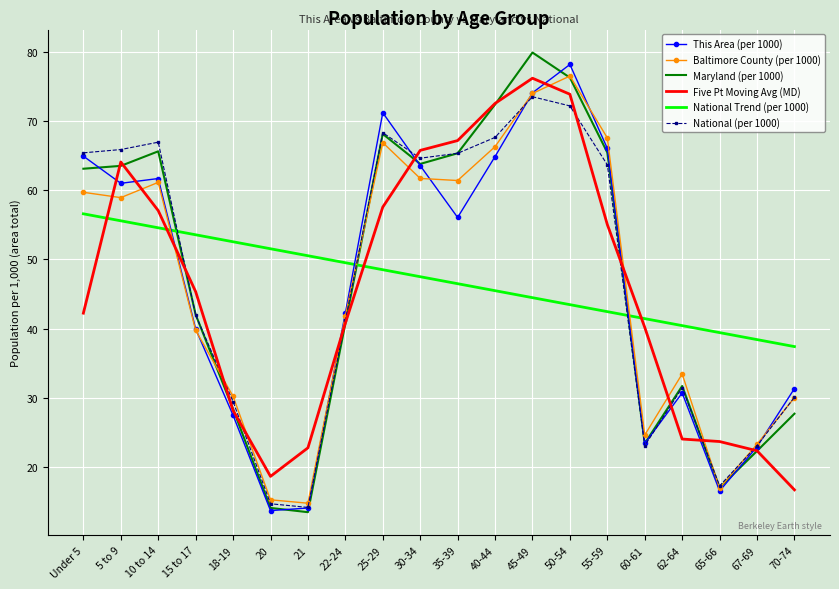

What is the approximate value of This Area (per 1000) at 25-29?

71.2